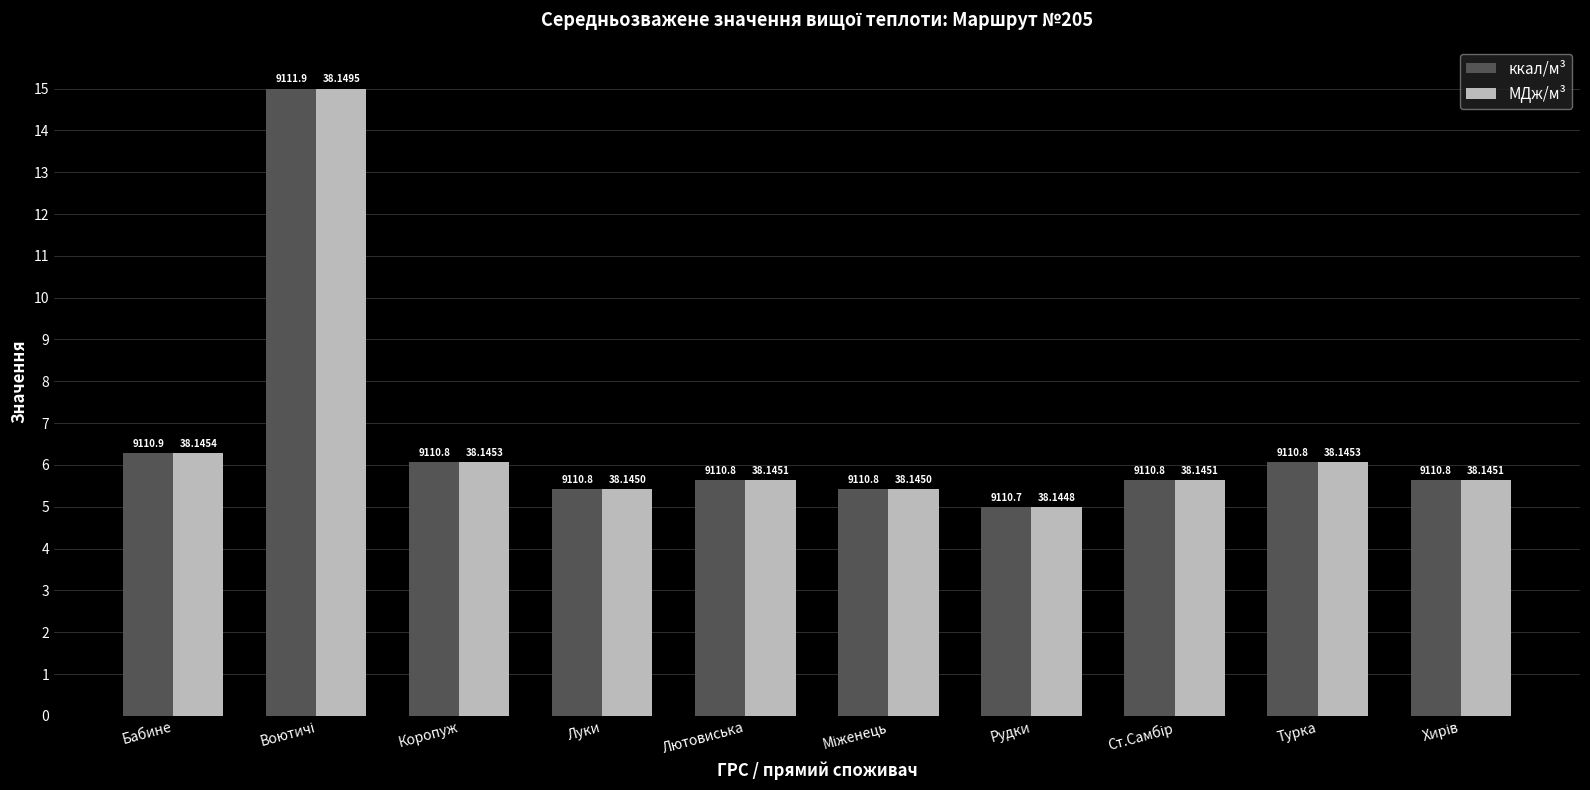

What is the label of the 7th bar from the left?

Рудки